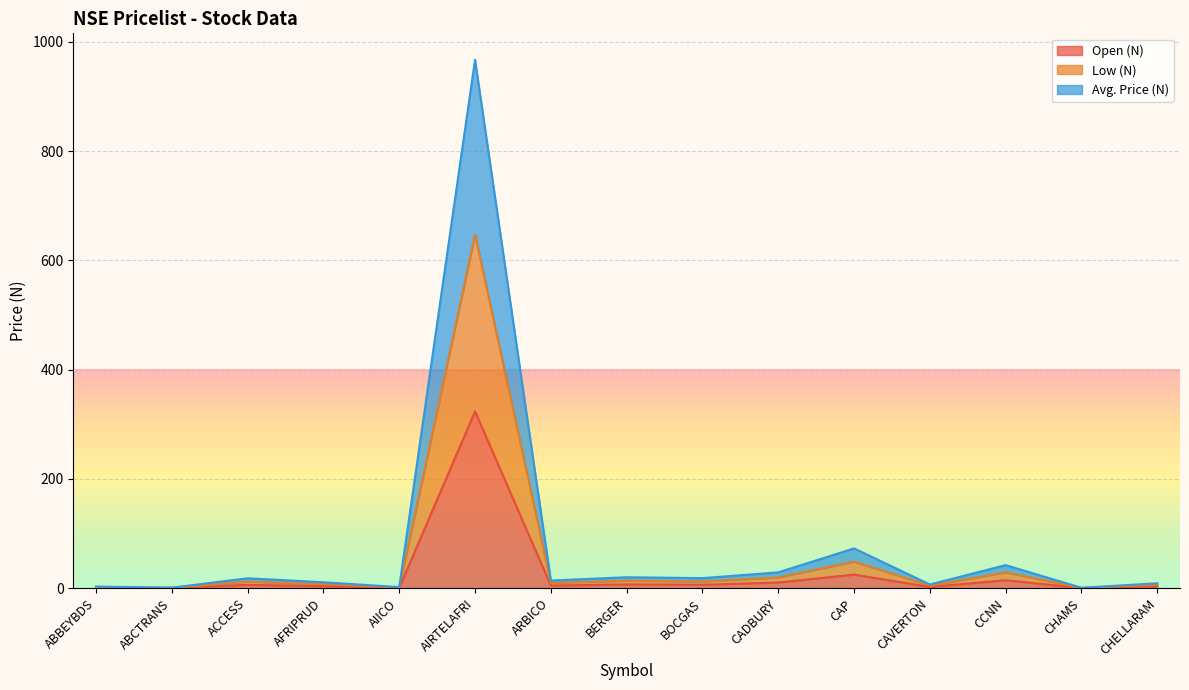

The Open (N) series shows 5.1 at CCNN. True or false?

False